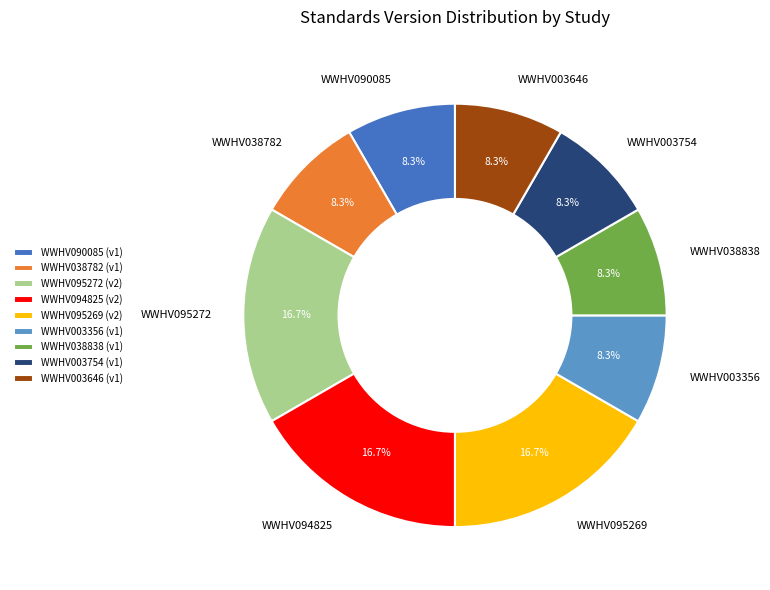

To the nearest percent, what portion does WWHV038782 represent?

8%